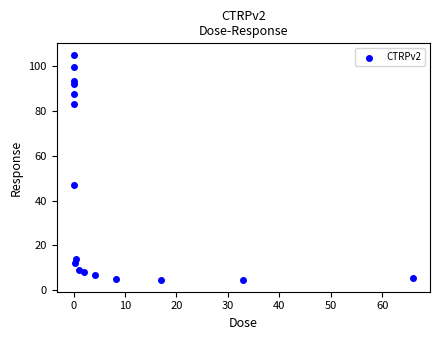

What Y value in the scatter plot is closest to 54?

47.2